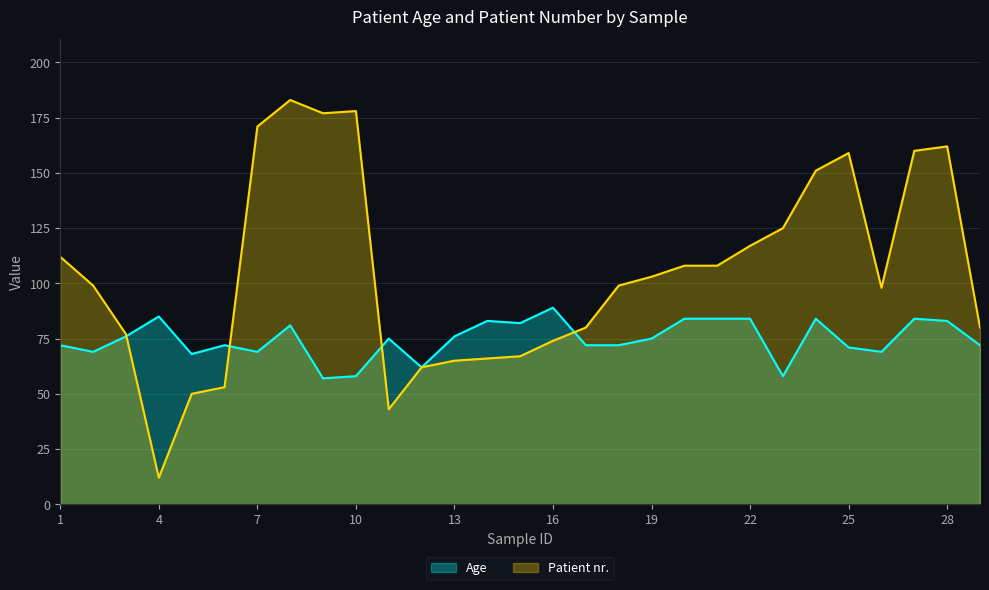

What value does the Age series have at 2, to the nearest 10?

70